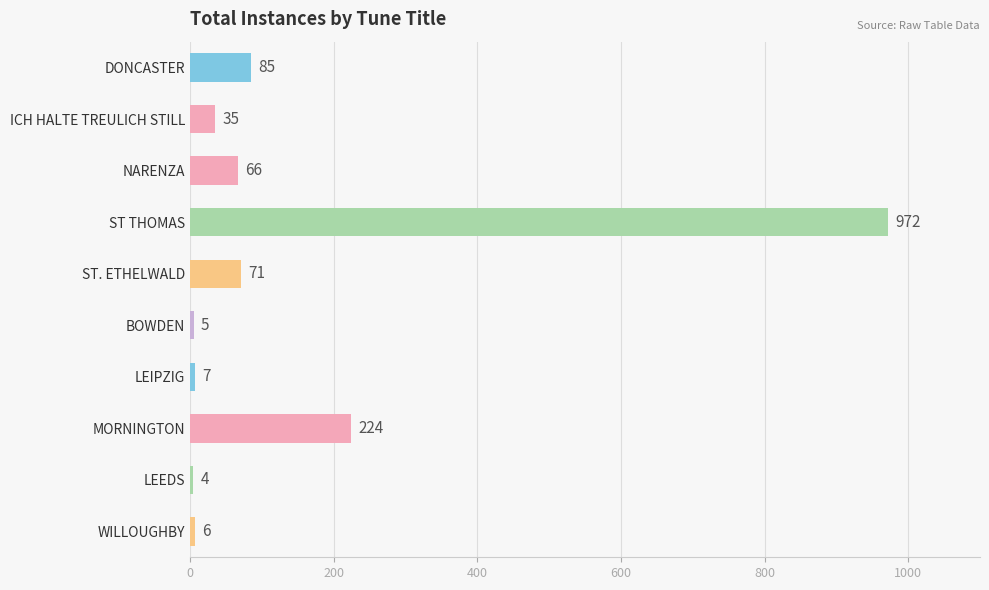

Reading top to bottom, what are all the values shown in this chart?

85	35	66	972	71	5	7	224	4	6